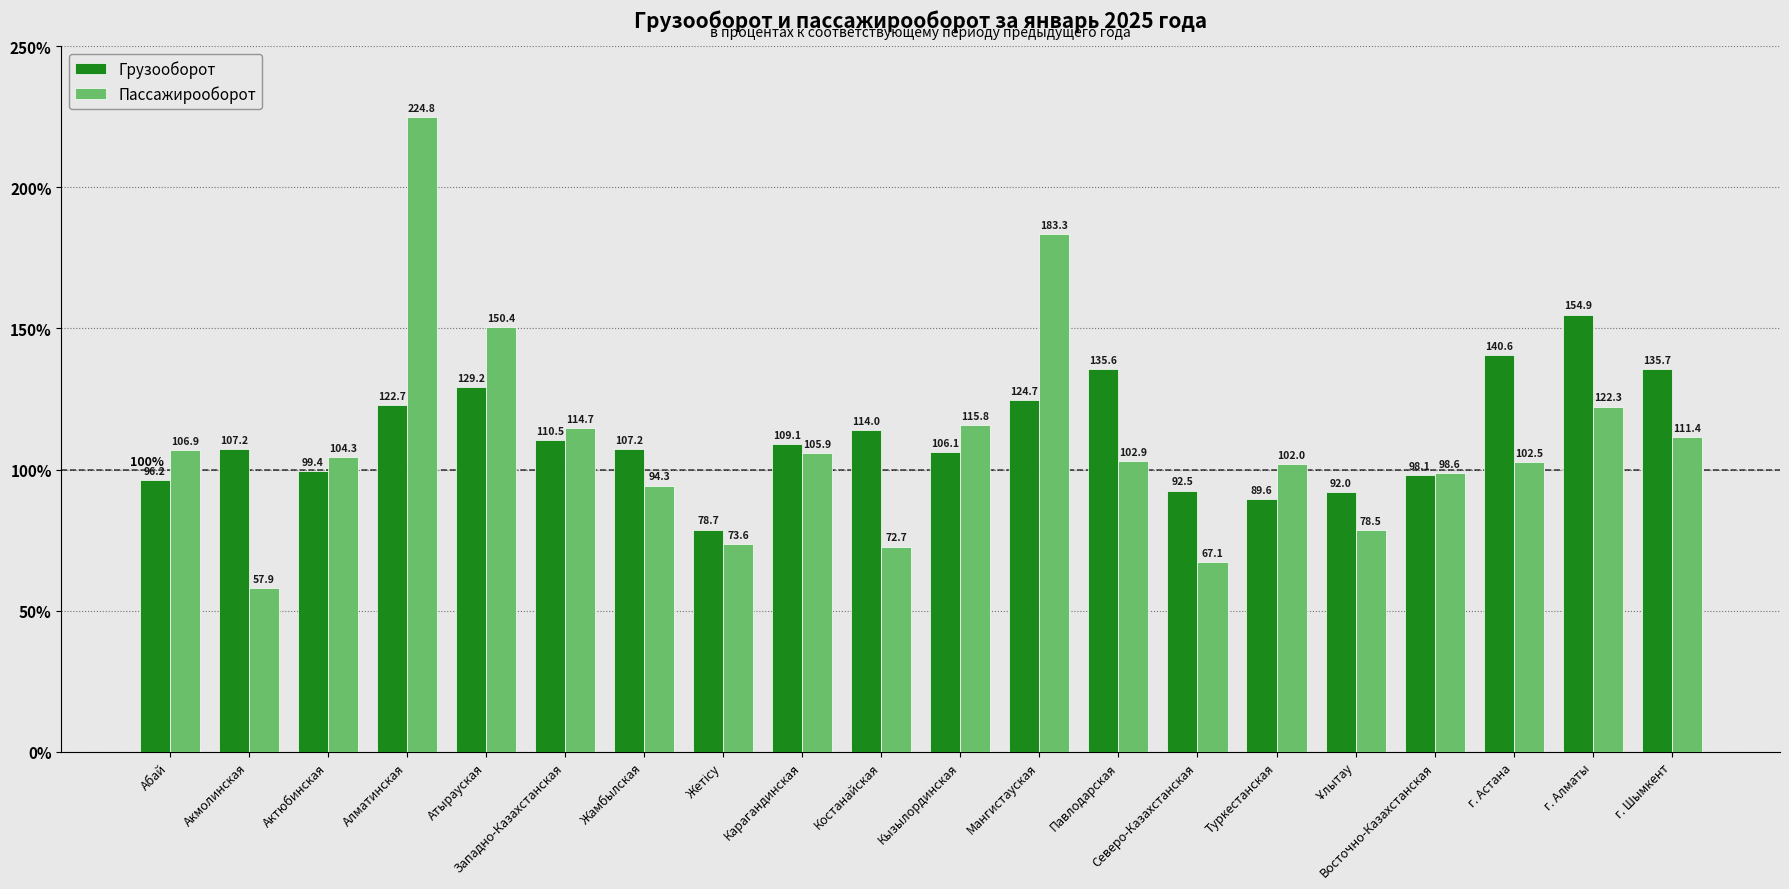

What is the average value of the Пассажирооборот series?

109.5